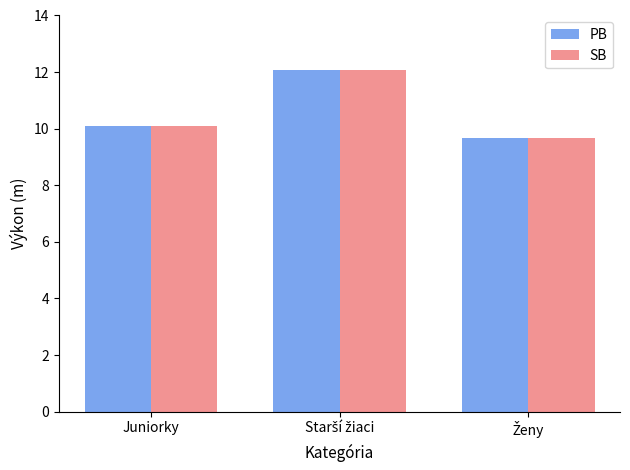

How many bars are there in total?

6